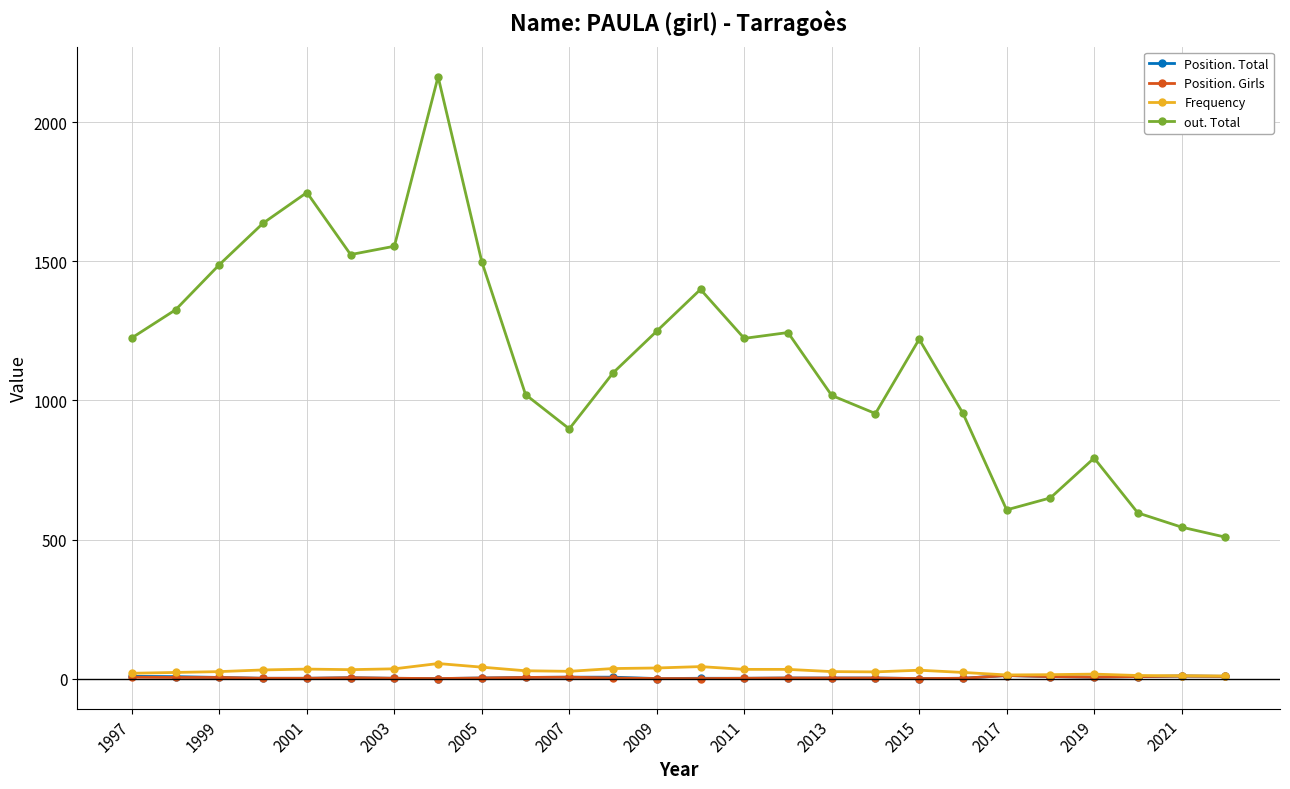

True or false: Position. Total has more than 1 points higher than both neighbors.

True